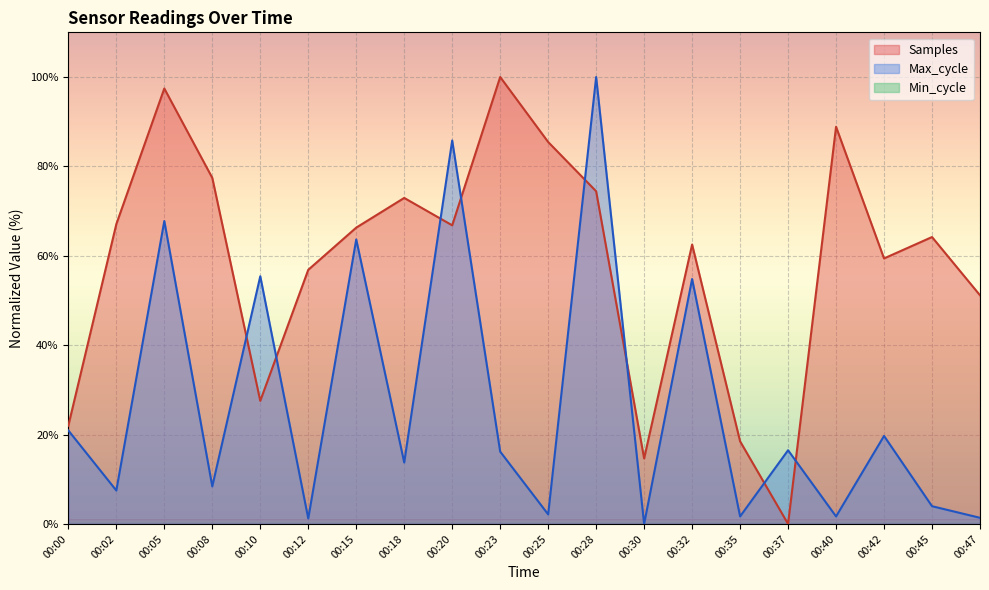

Which label corresponds to the largest value in the chart?

00:23